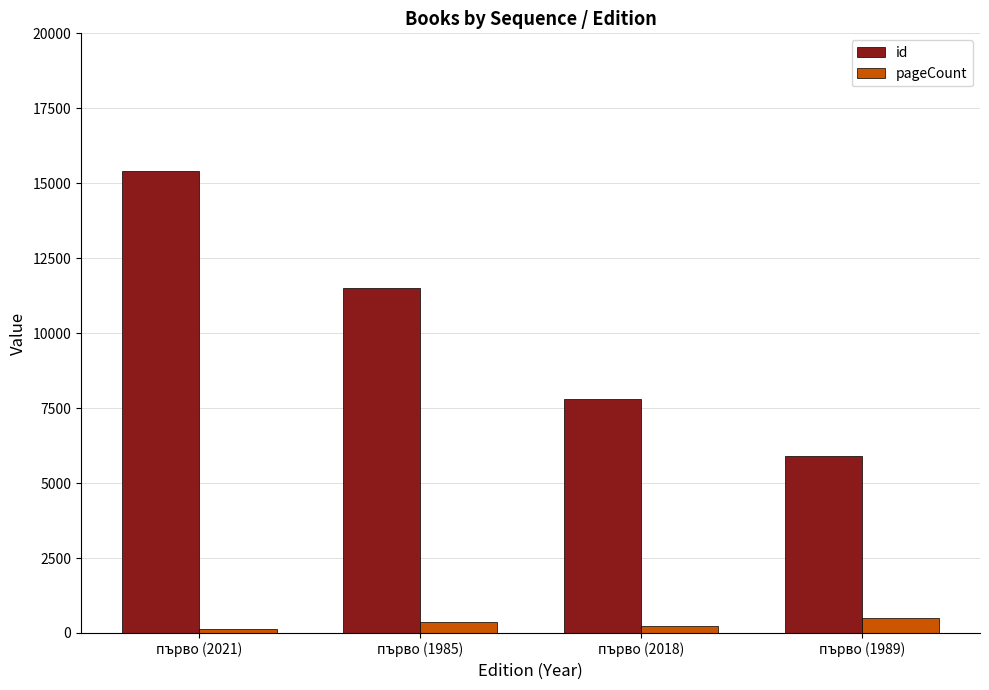

Rank the series by their average value, from highest to lowest.

id, pageCount